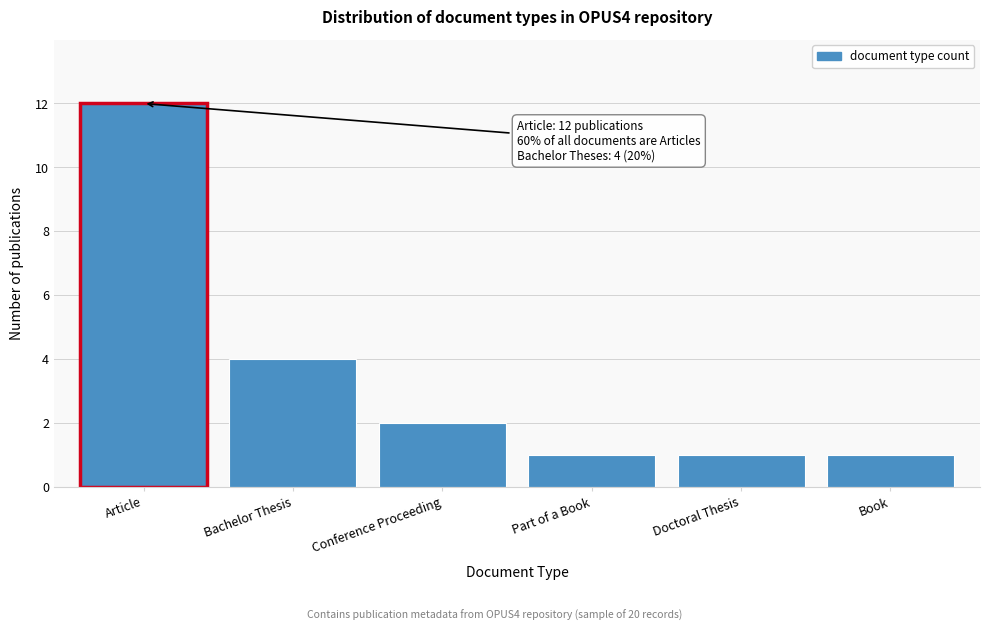

Reading left to right, what are all the values shown in this chart?

Article=12	Bachelor Thesis=4	Conference Proceeding=2	Part of a Book=1	Doctoral Thesis=1	Book=1